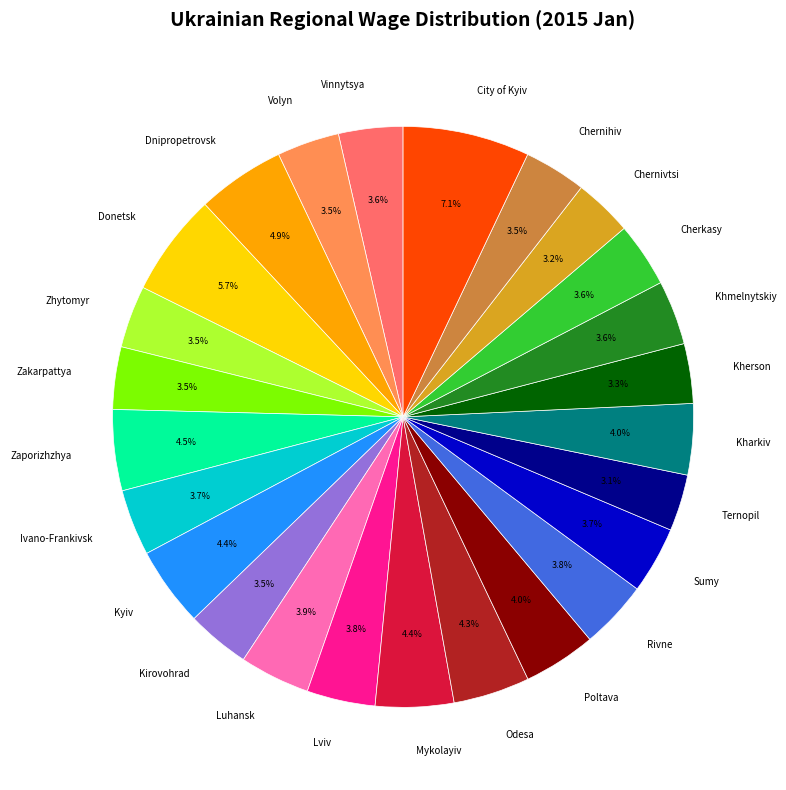

What is the largest slice in the pie chart?

City of Kyiv